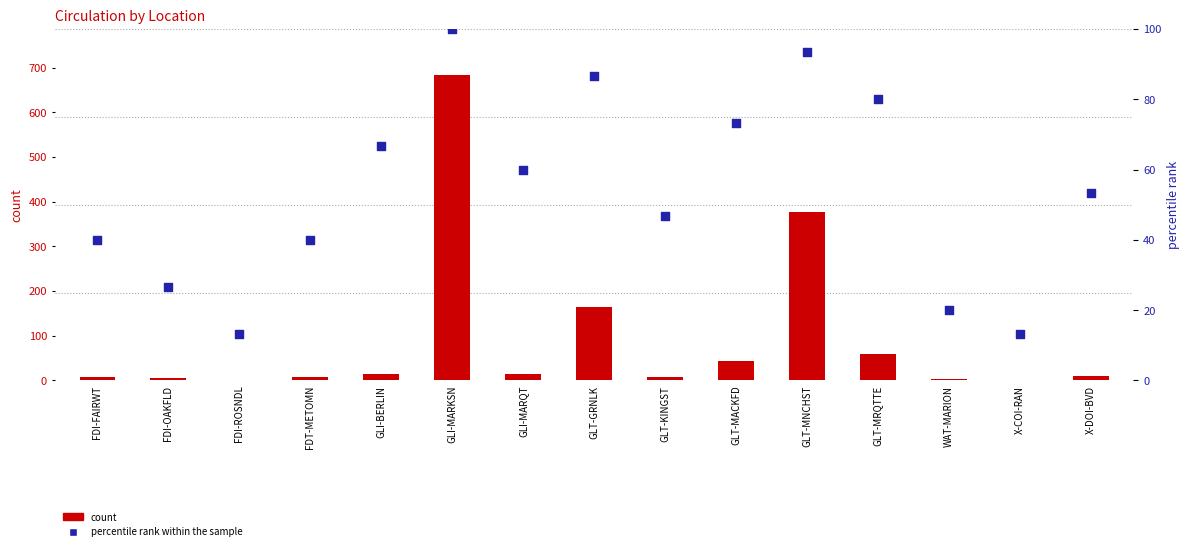

Is the value of percentile rank within the sample at GLT-MRQTTE greater than the value of count at X-COI-RAN?

Yes